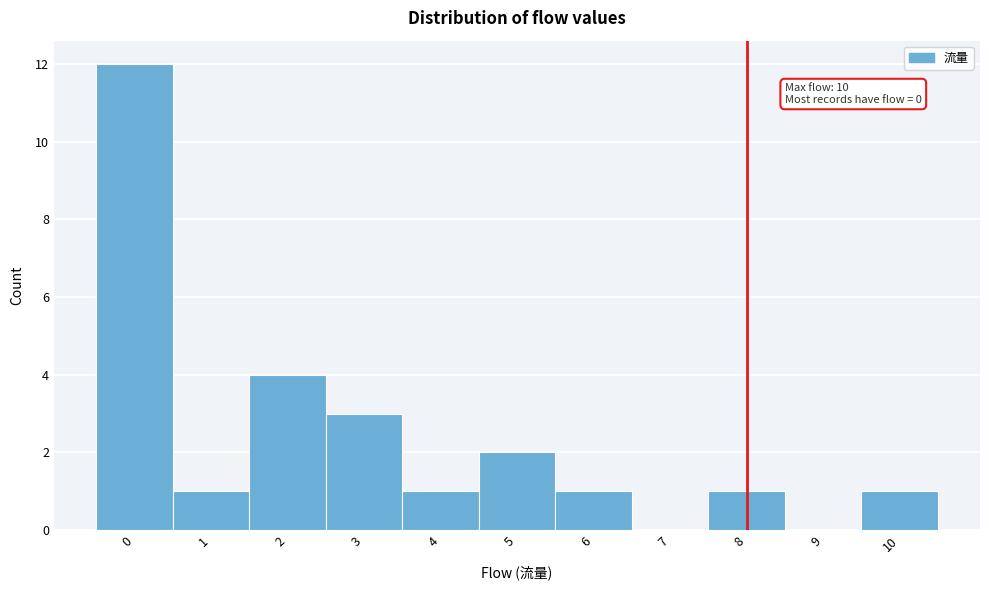

Which range on the x-axis has the tallest bar?

-0.5 to 0.5